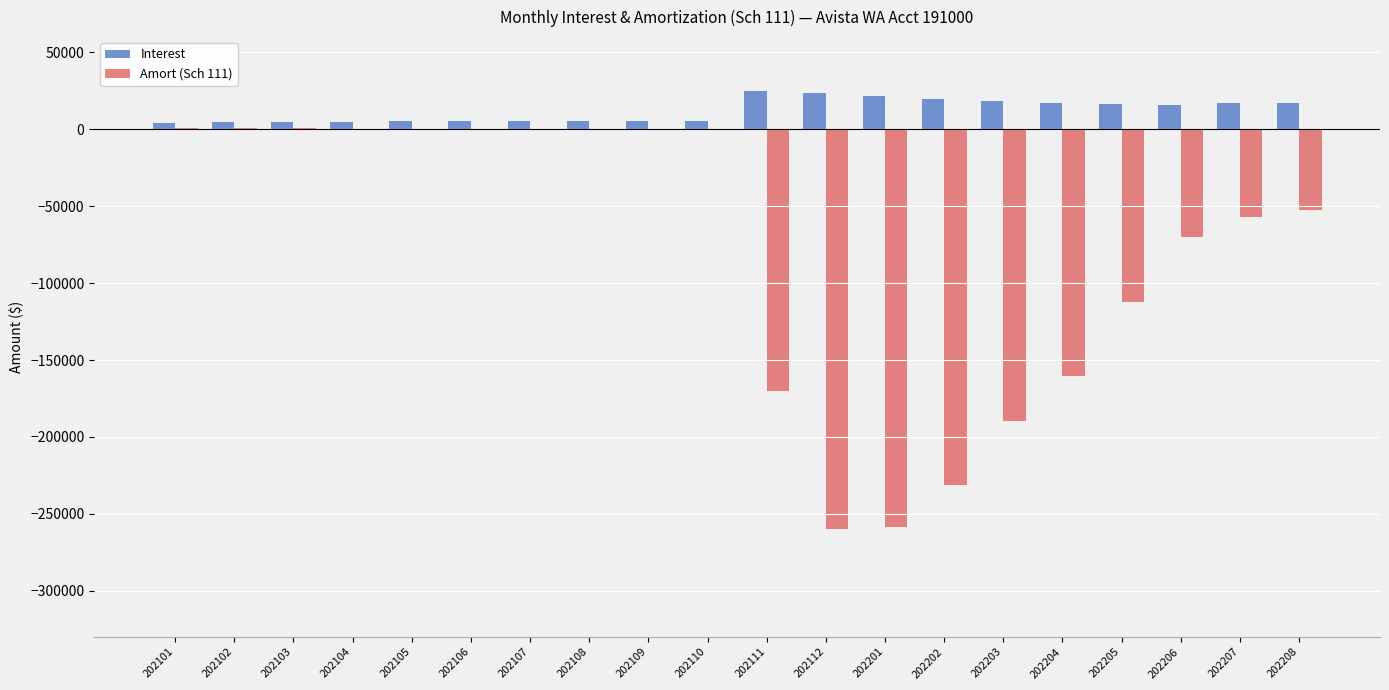

What is the sum of all Interest values?

243525.4